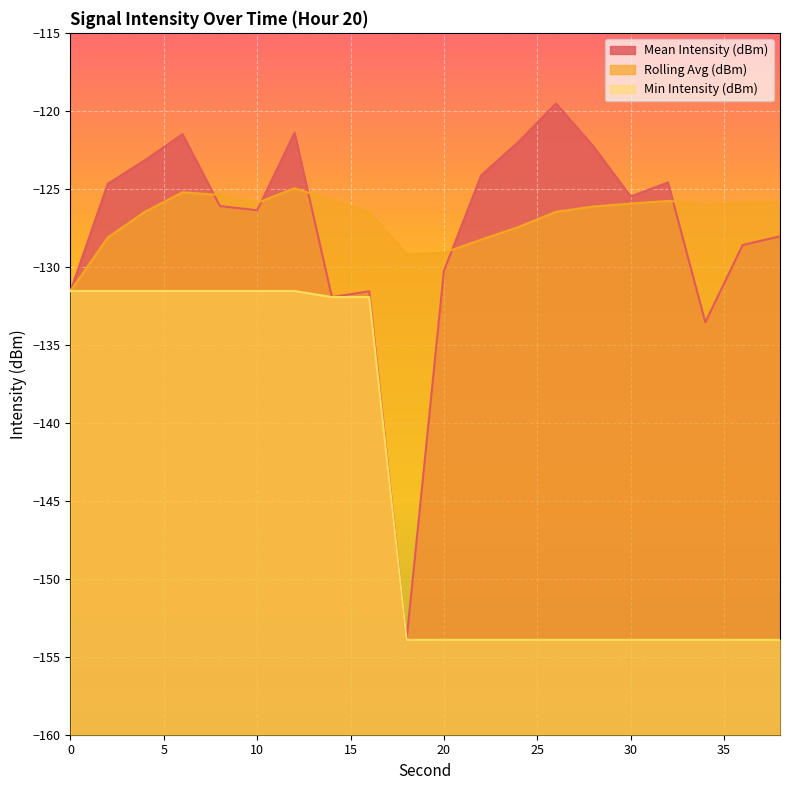

True or false: Rolling Avg (dBm) and Min Intensity (dBm) cross at least once.

False